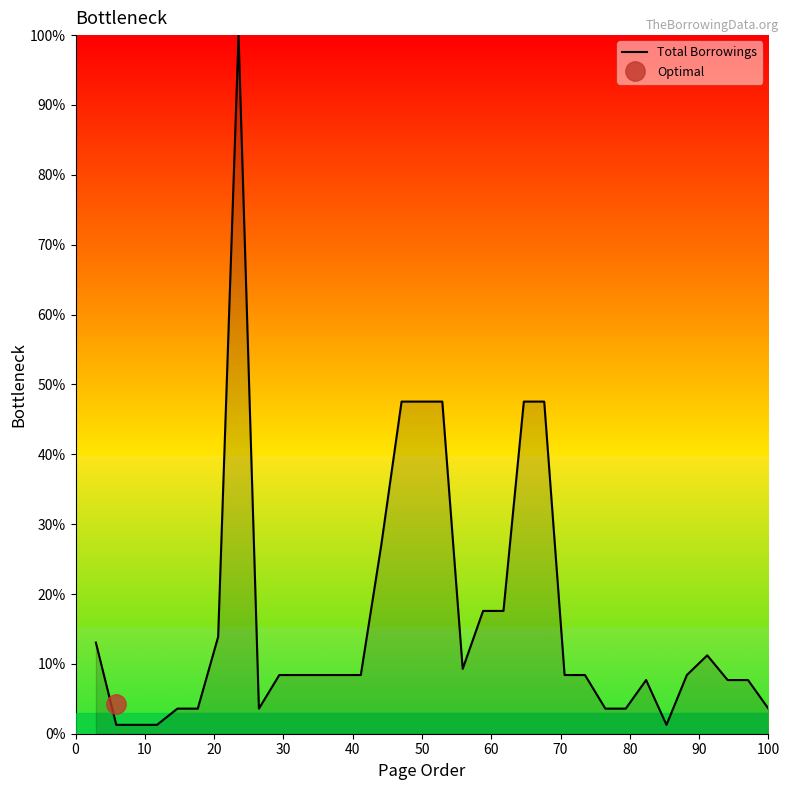

How many series are shown in this chart?

1